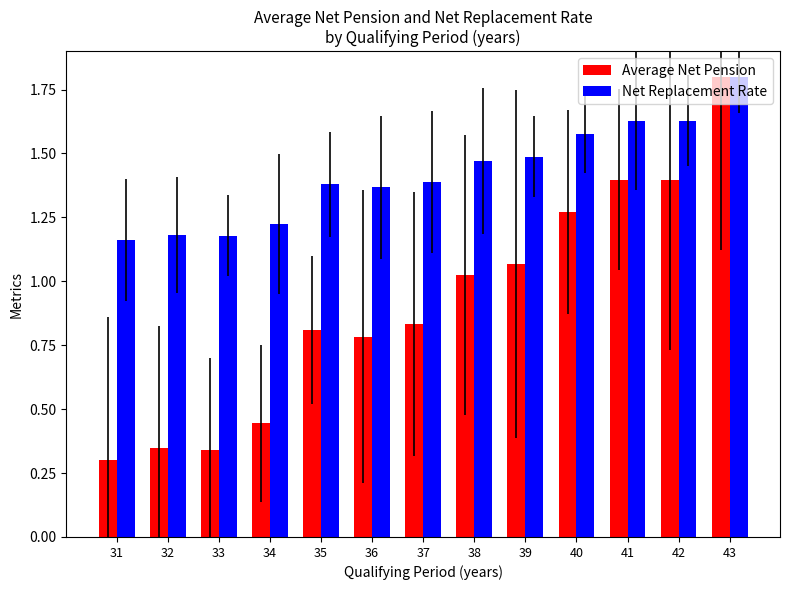

What is the highest value of the Net Replacement Rate series?

1.8